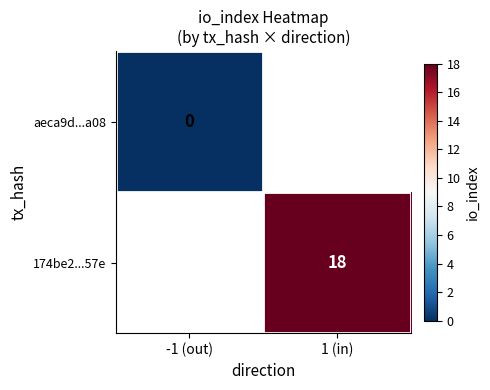

Is the value of aeca9d...a08 at -1 (out) greater than the value of 174be2...57e at 1 (in)?

No